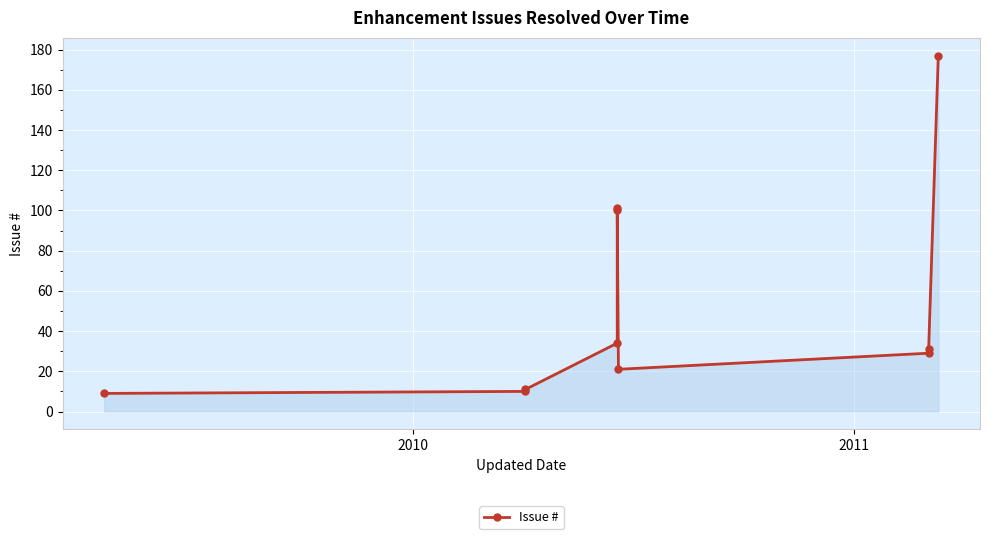

What is the minimum value shown in the chart?

9